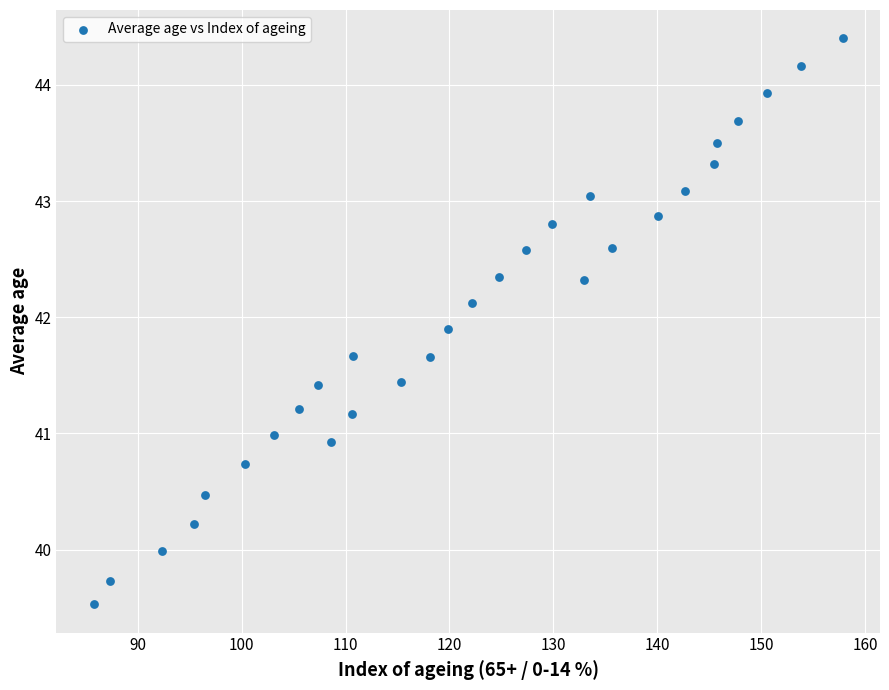

What is the range of Y values (max minus min)?

4.9